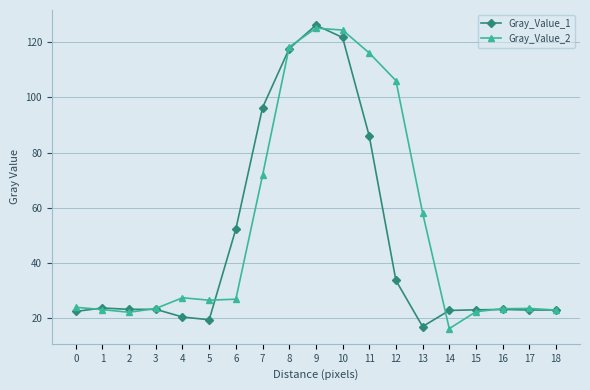

Which series has the largest total across all categories?

Gray_Value_2